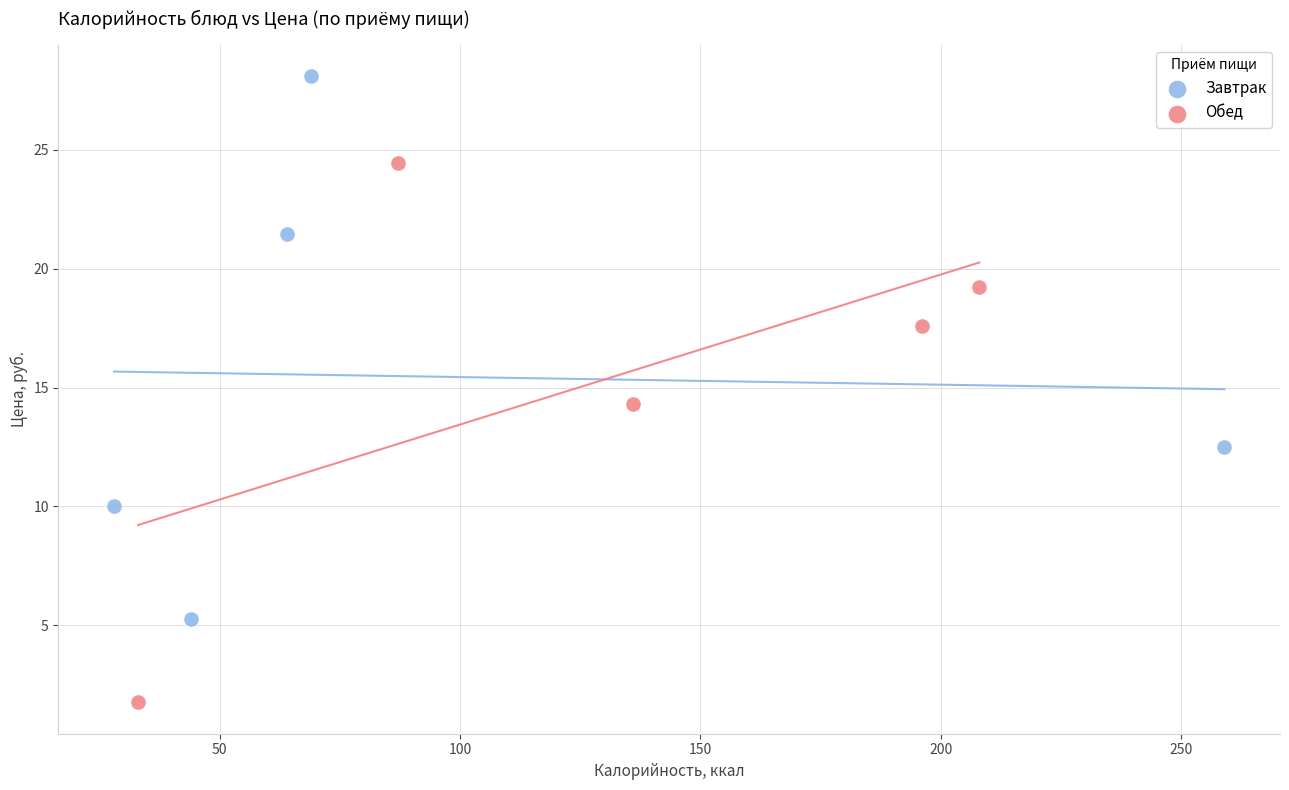

Which series reaches the maximum Y coordinate?

Завтрак